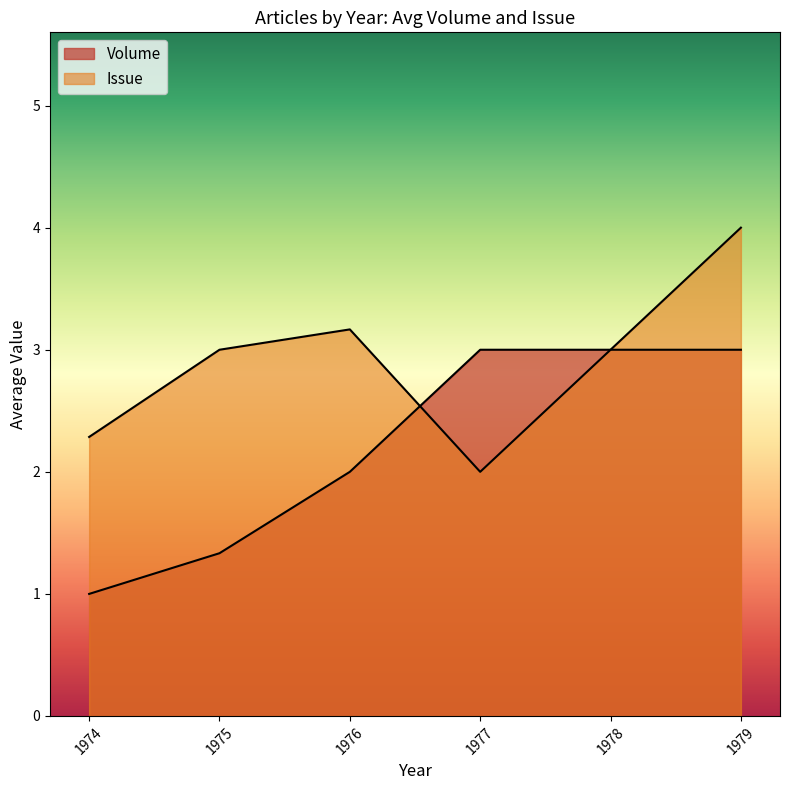

How many lines are shown in the chart?

2